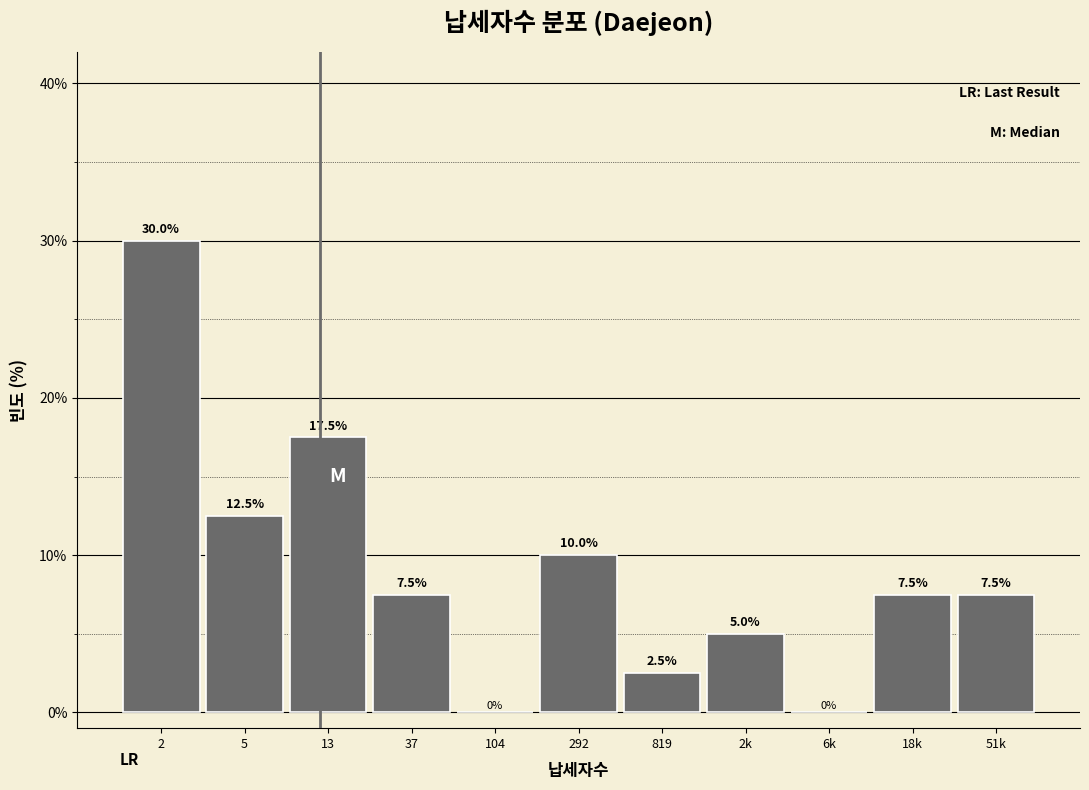

Reading left to right, list all the values displayed in this chart.

2=30.0	5=12.5	13=17.5	37=7.5	104=0.0	292=10.0	819=2.5	2k=5.0	6k=0.0	18k=7.5	51k=7.5